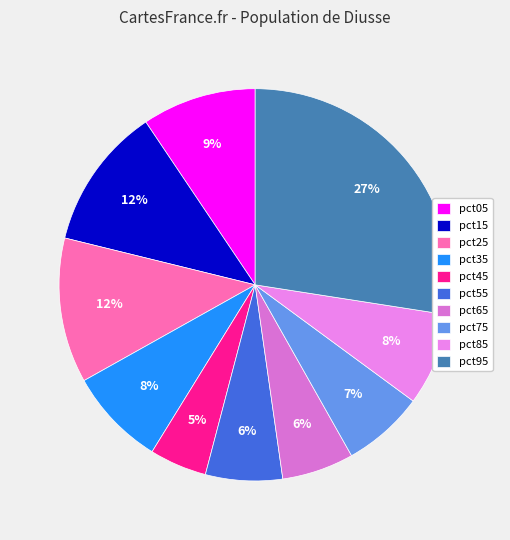

To the nearest percent, what is the average slice percentage?

10%